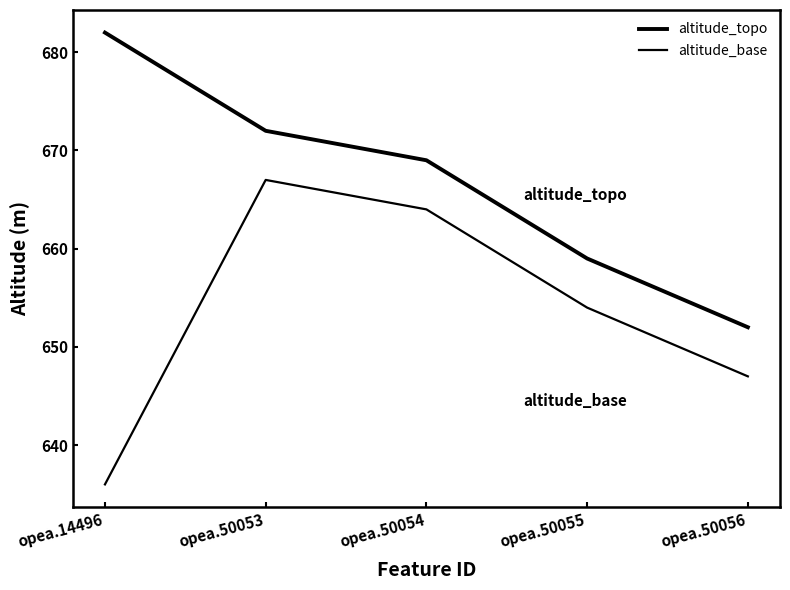

How many lines are shown in the chart?

2